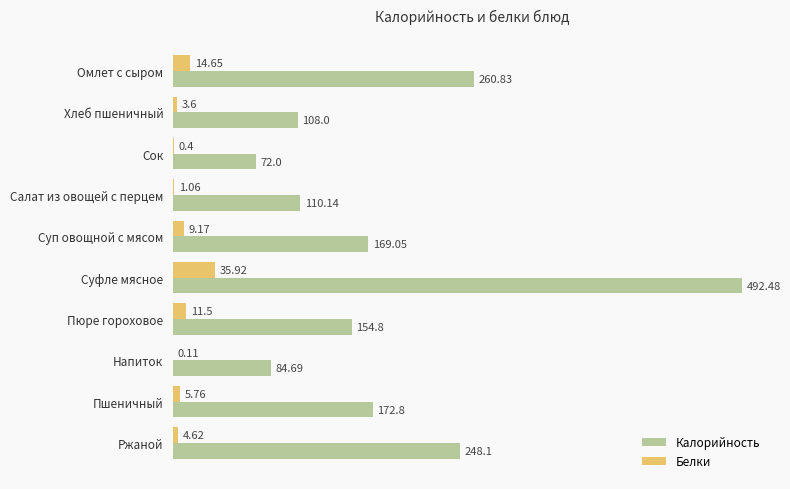

How many values in the Белки series exceed 5?

5